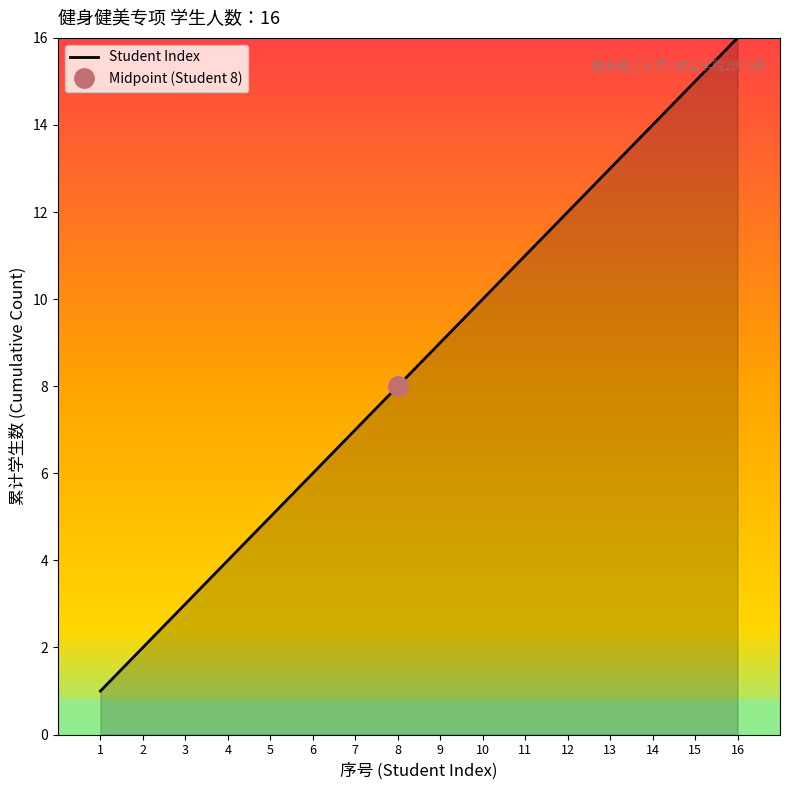

Reading left to right, extract all data points from this chart.

1	2	3	4	5	6	7	8	9	10	11	12	13	14	15	16